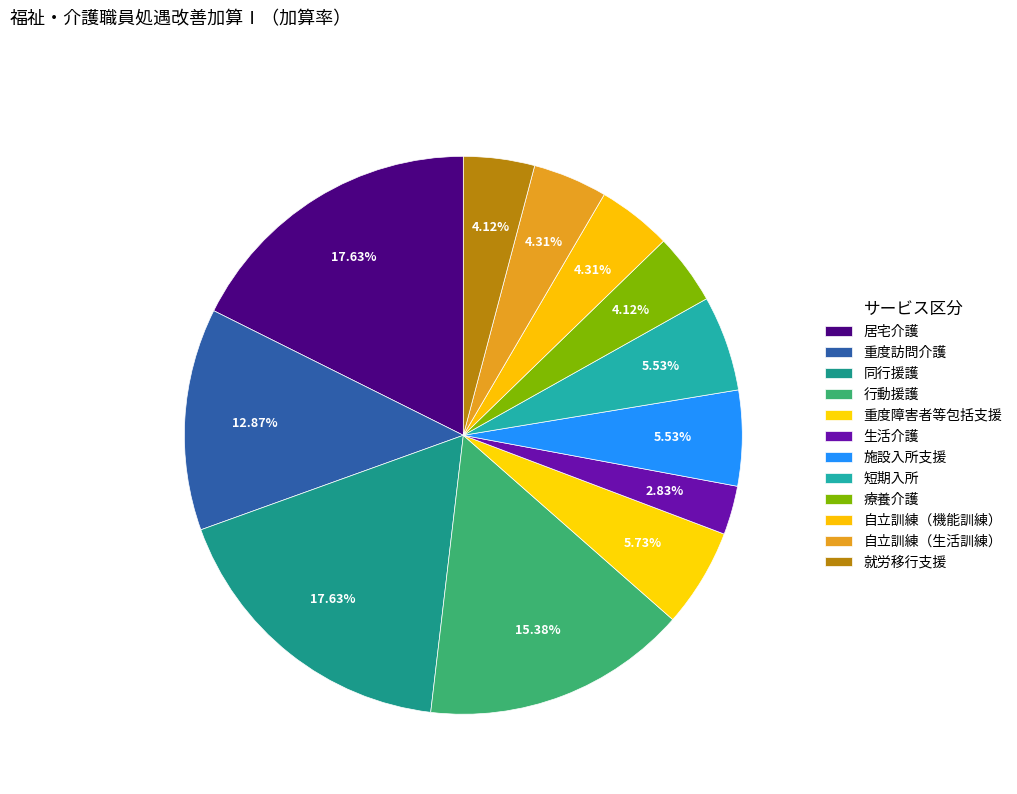

Does any single category account for the majority?

No